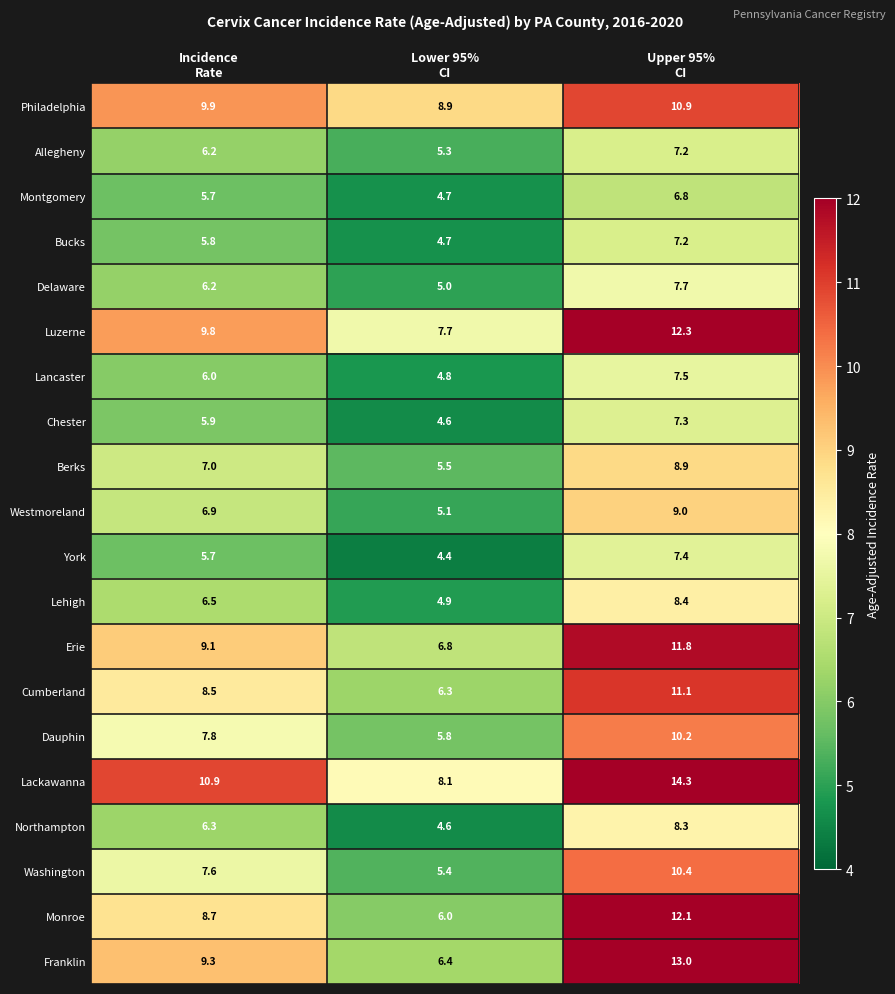

What is the minimum value shown in the chart?

4.4